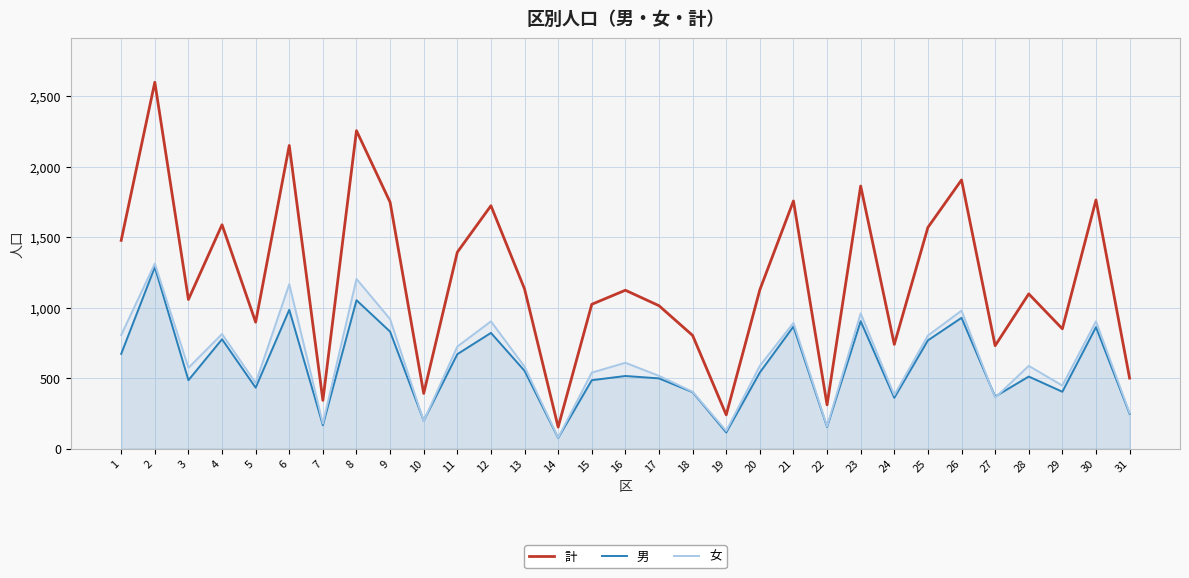

Which has a higher value, 11 or 2?

2